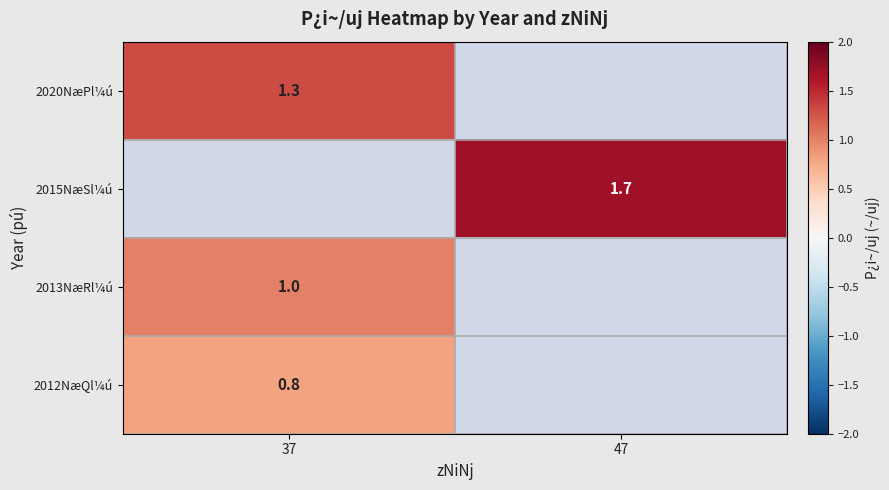

At how many categories does at least one series exceed 1?

2